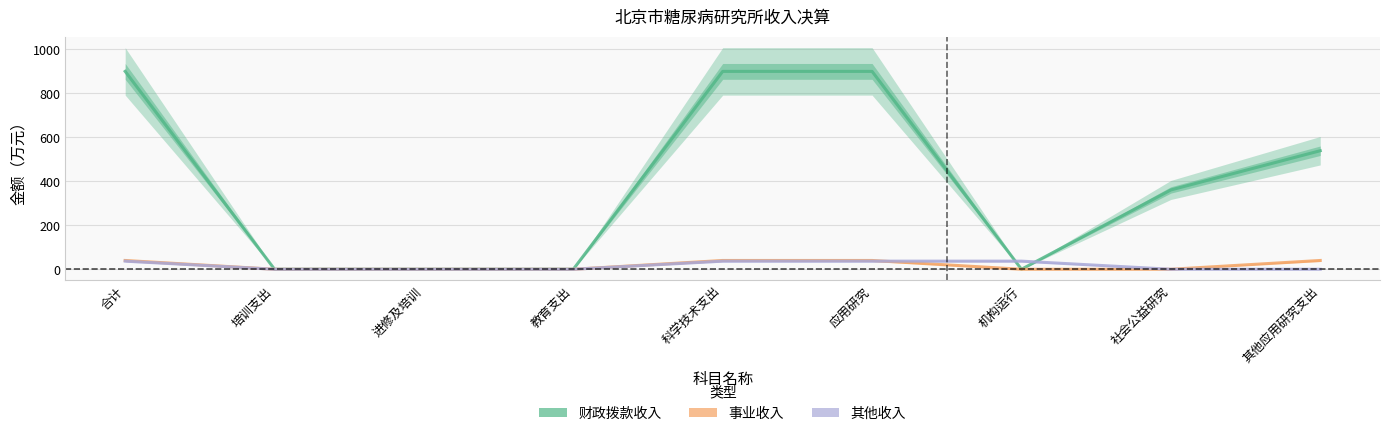

Between which two adjacent categories do 其他收入 and 事业收入 first intersect?

应用研究 and 机构运行